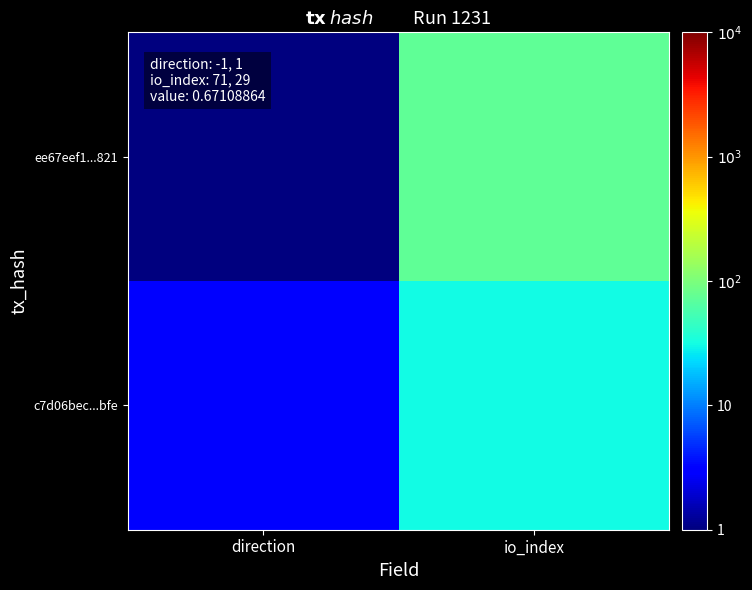

List the series in order of their peak value, highest first.

ee67eef1...821, c7d06bec...bfe